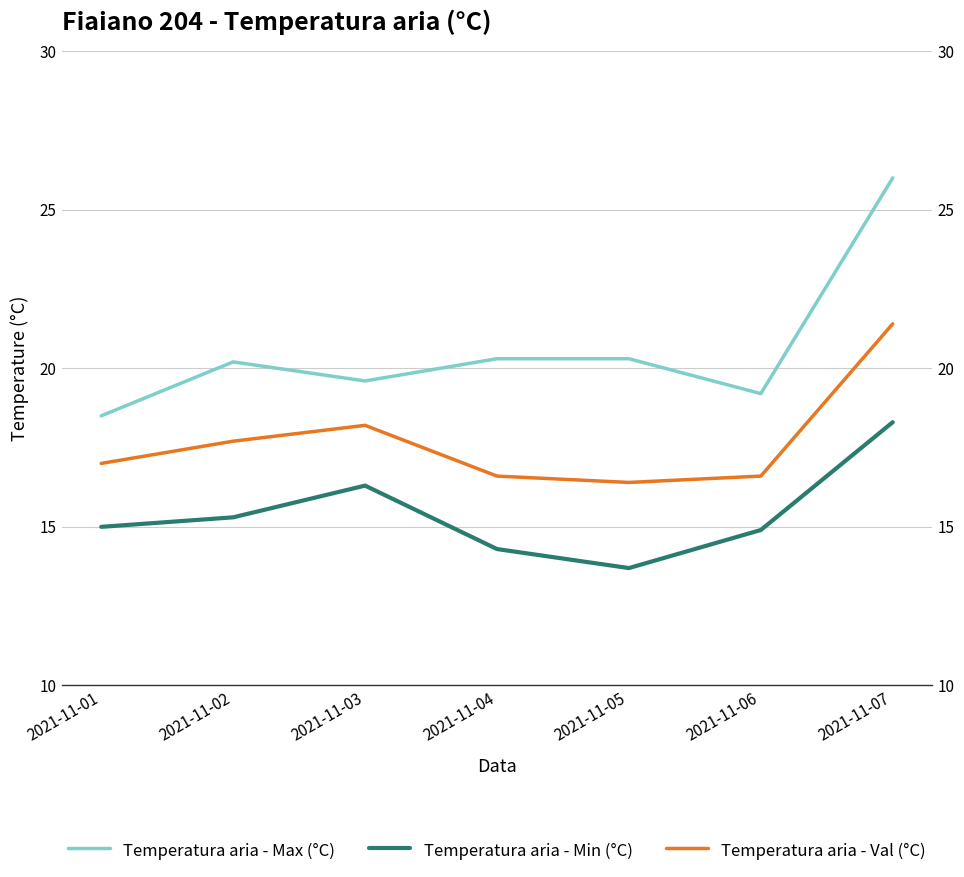

At which category is the sum across all series the highest?

2021-11-07